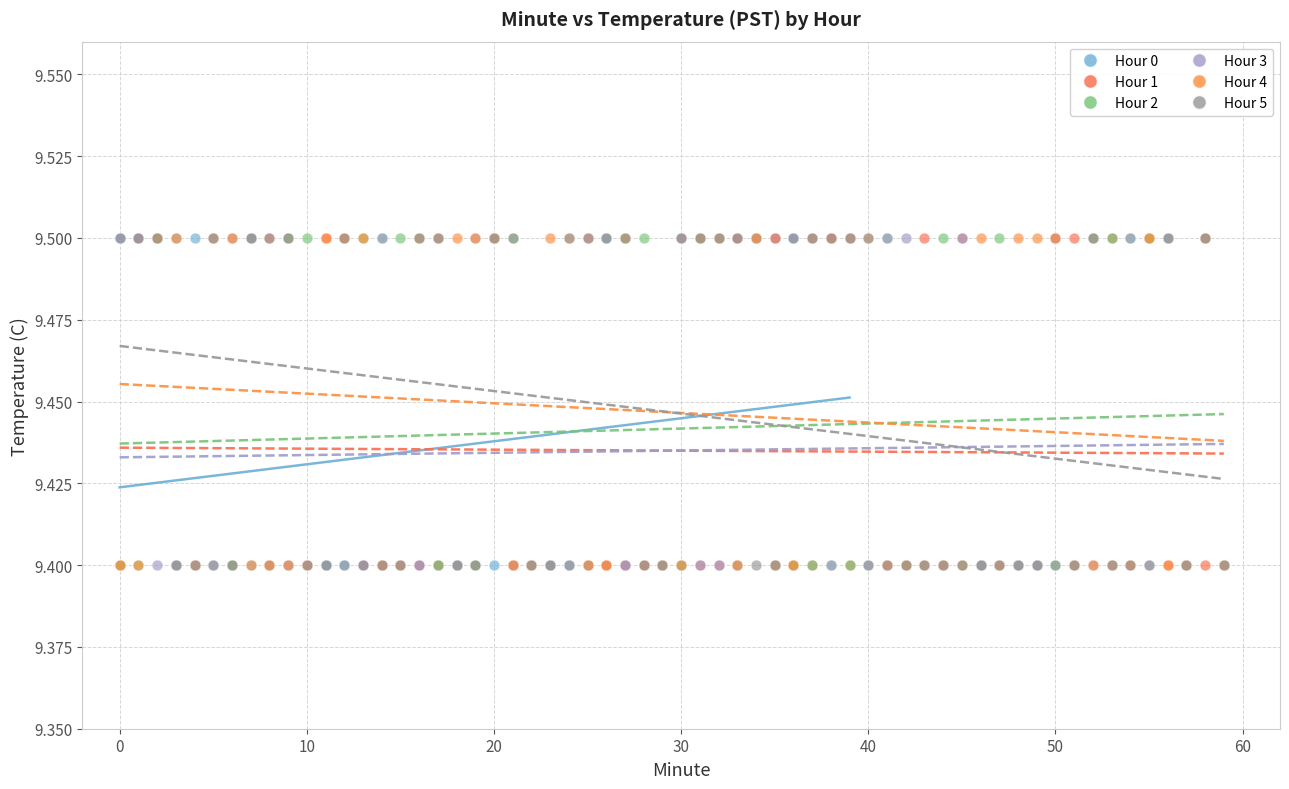

What are all the series names shown in the legend?

Hour 0, Hour 1, Hour 2, Hour 3, Hour 4, Hour 5